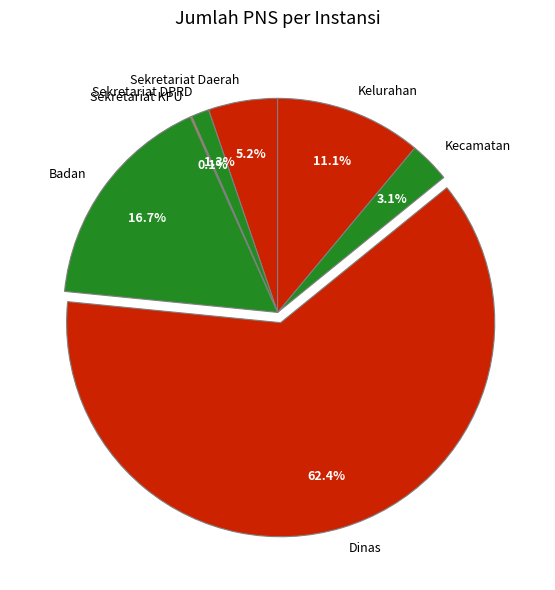

What is the largest slice in the pie chart?

Dinas